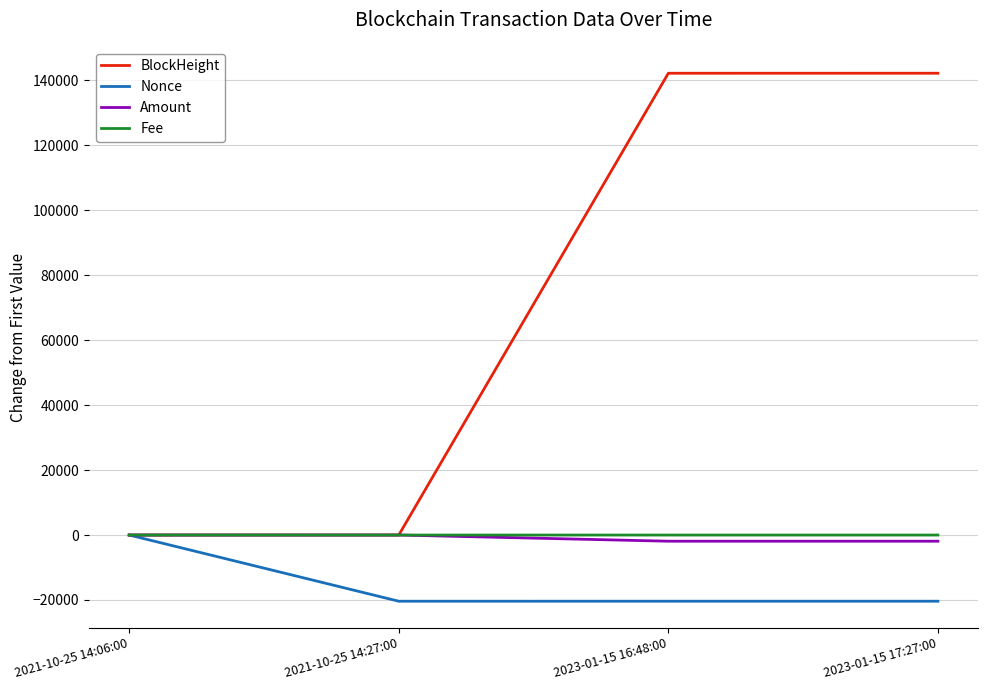

What is the greatest value displayed?

142219.0